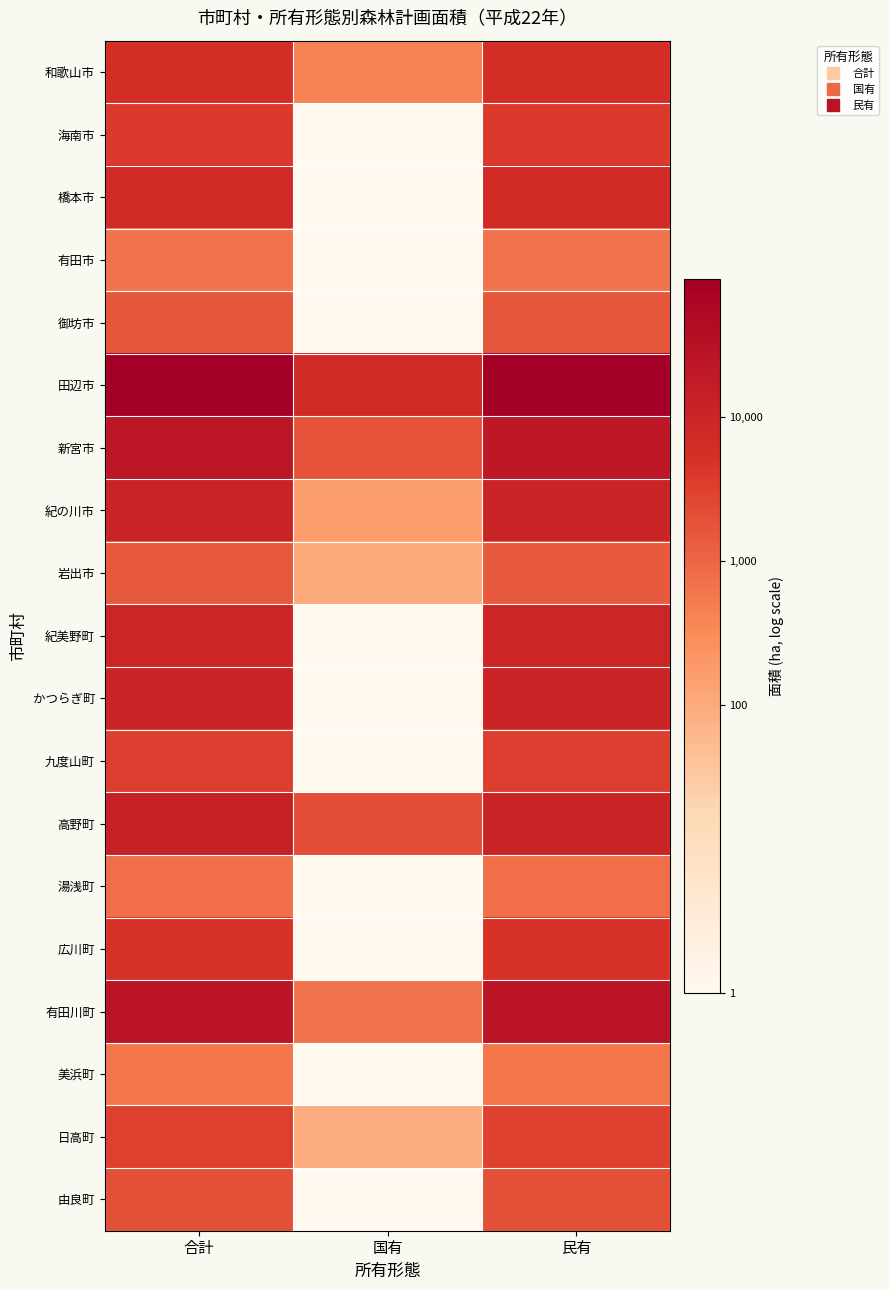

What is the greatest value displayed?

5.0